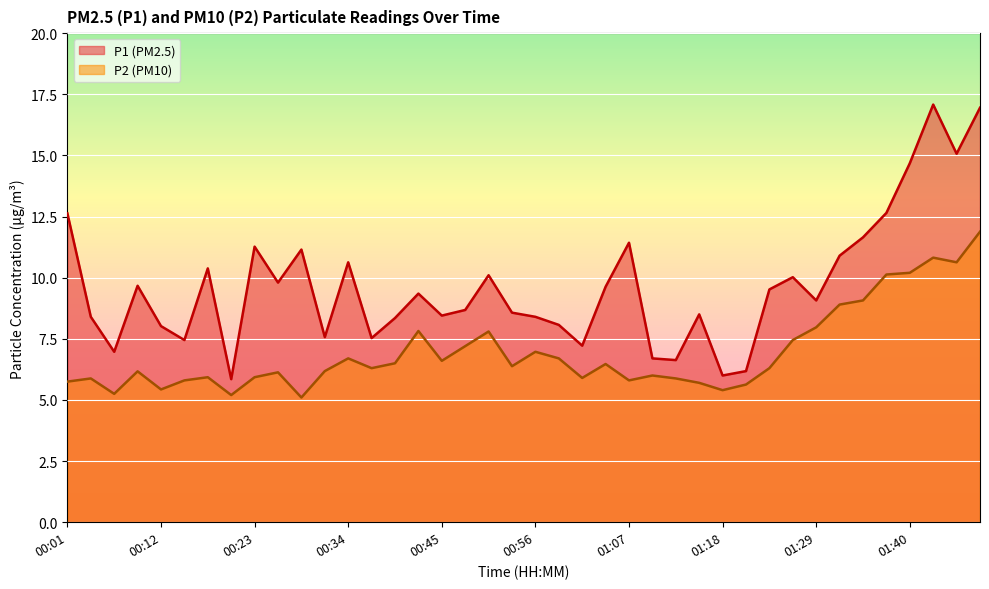

At which label is P1 closest to 11?

01:31